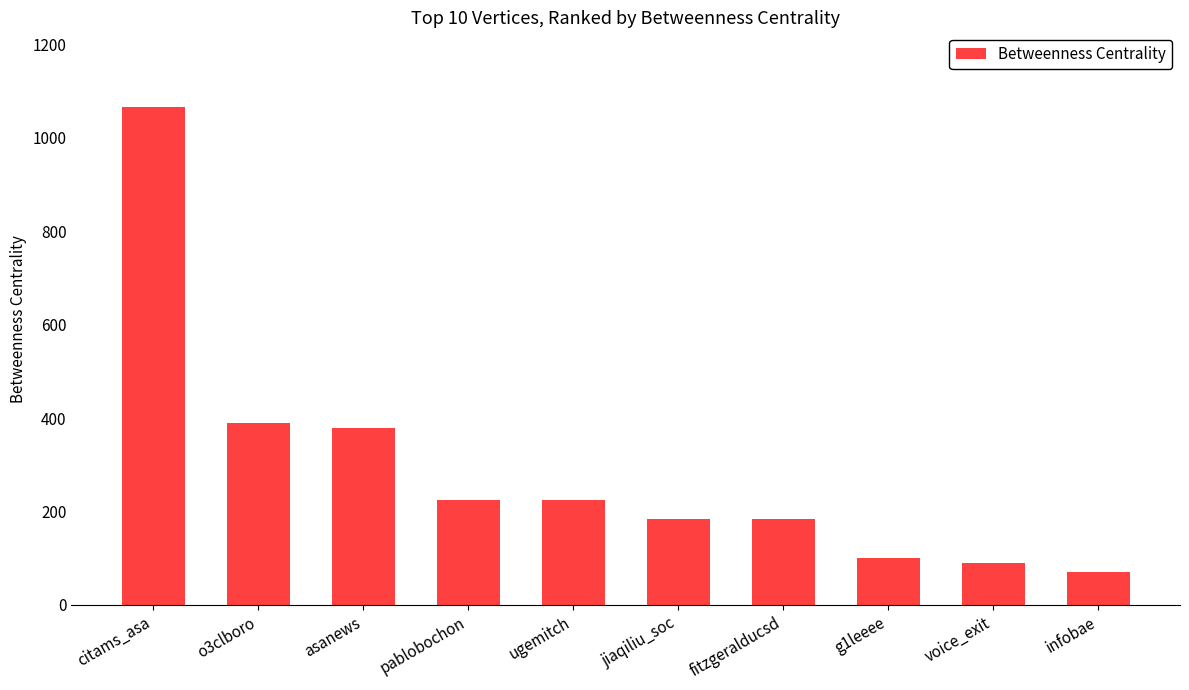

What is the value of the 4th bar from the left?

224.2